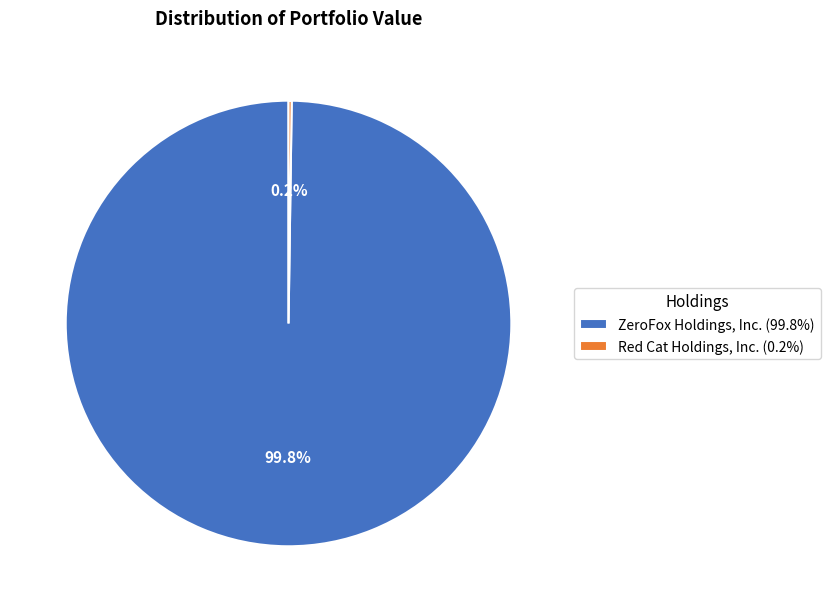

How much of the chart is everything except ZeroFox Holdings, Inc. (99.8%)?

0.2%